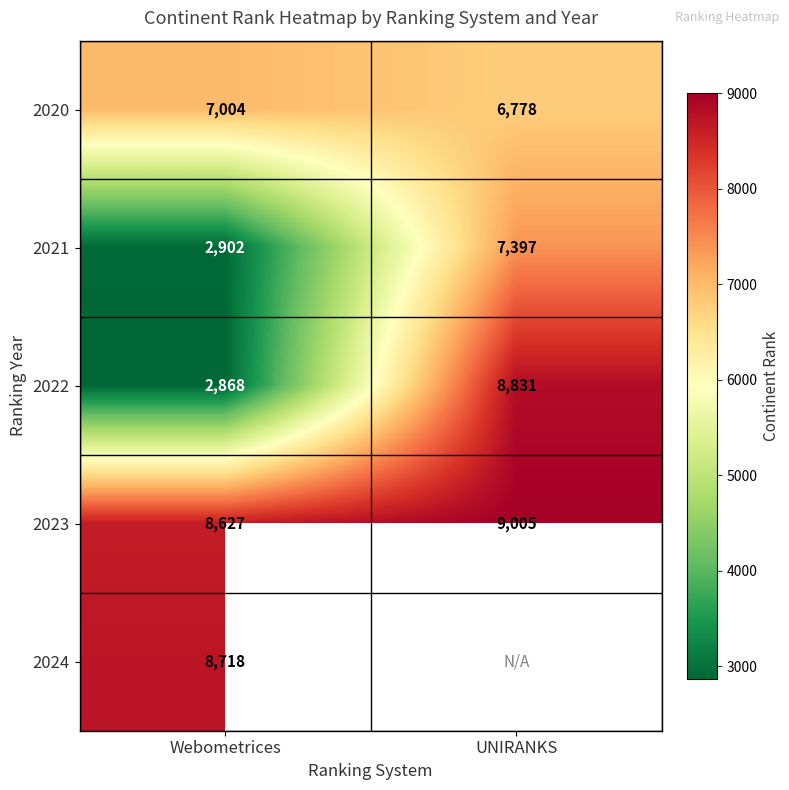

How many 2020 values are between 6778 and 7004?

2